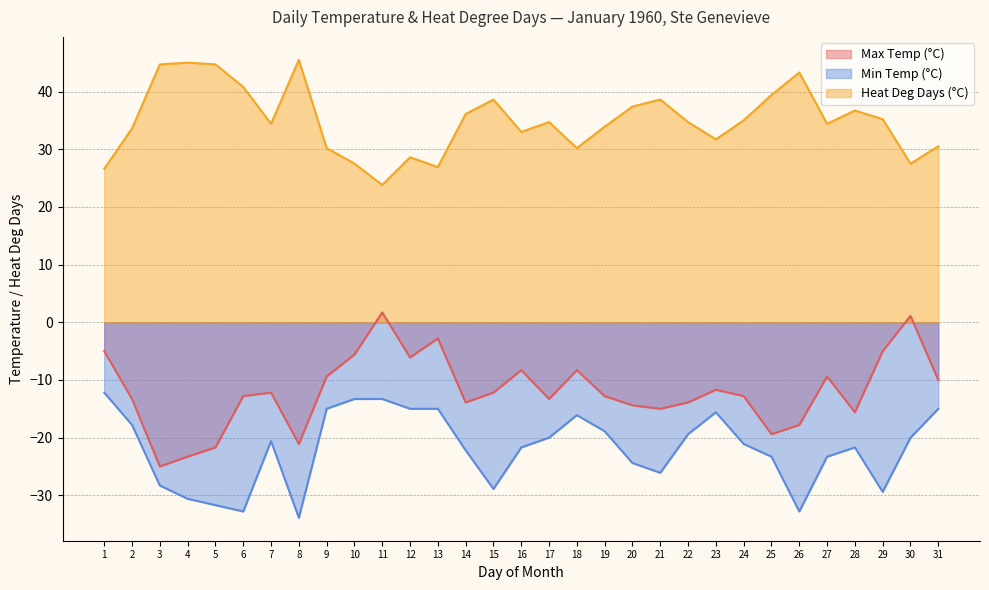

What is the spread (max minus min) of values at 4?

75.6